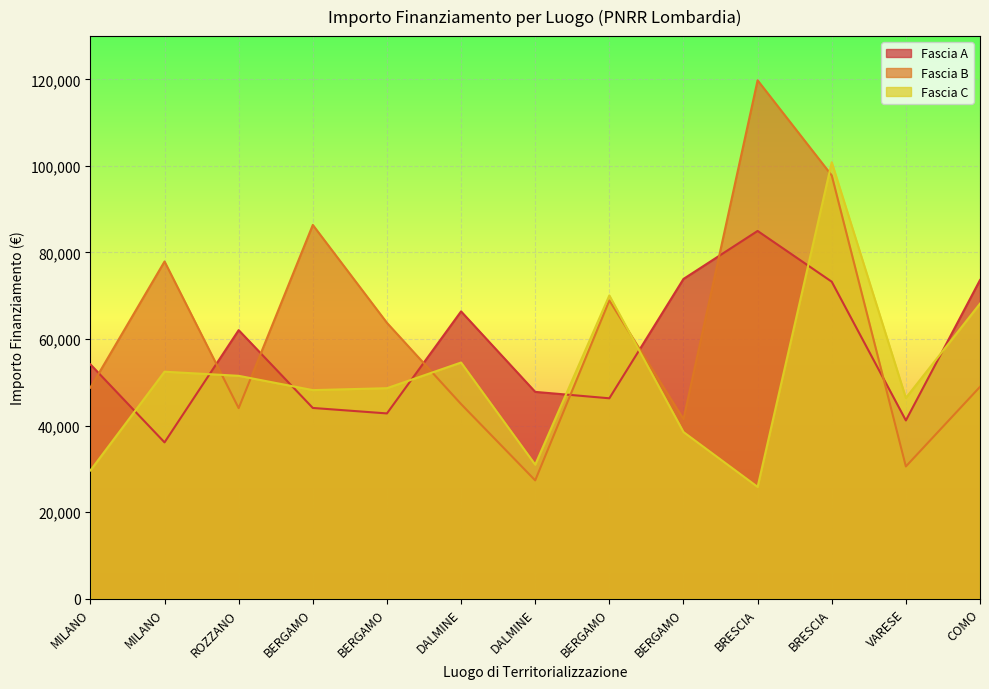

What are all the series names shown in the legend?

Fascia A, Fascia B, Fascia C